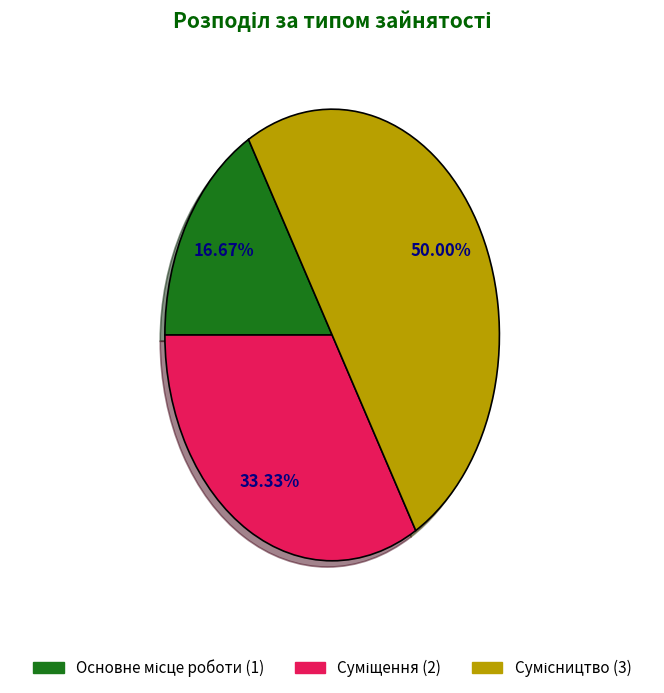

To the nearest percent, what is the average slice percentage?

33%